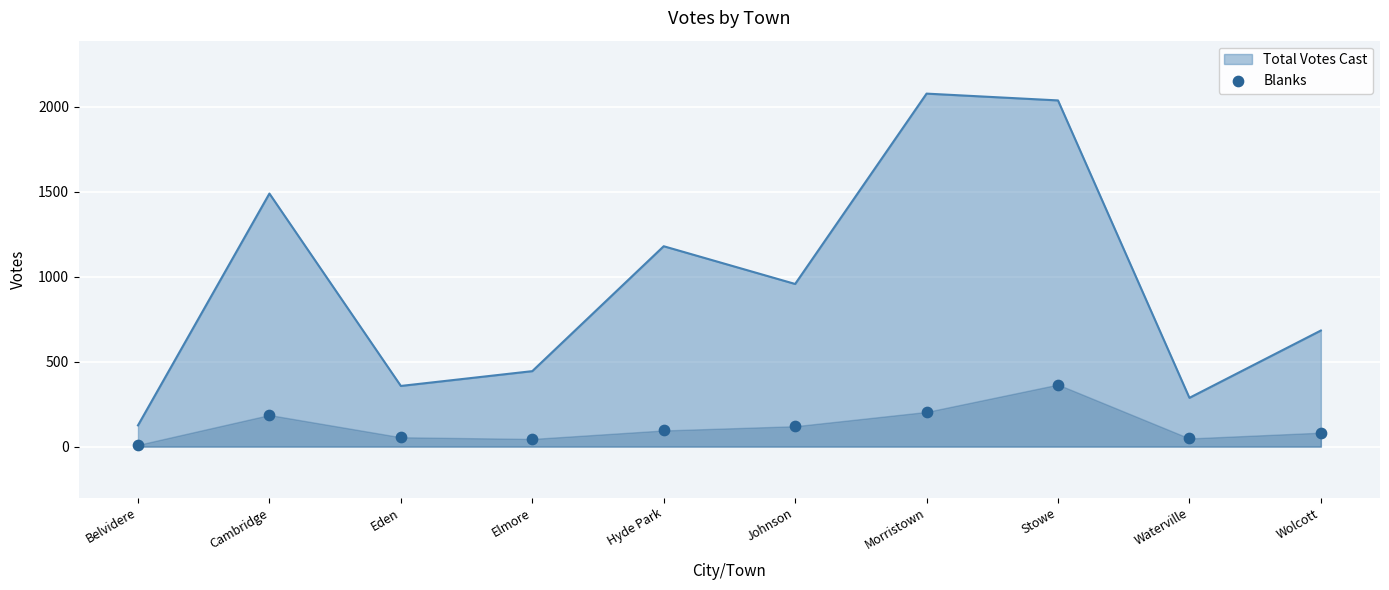

Between Morristown and Wolcott, which is larger?

Morristown